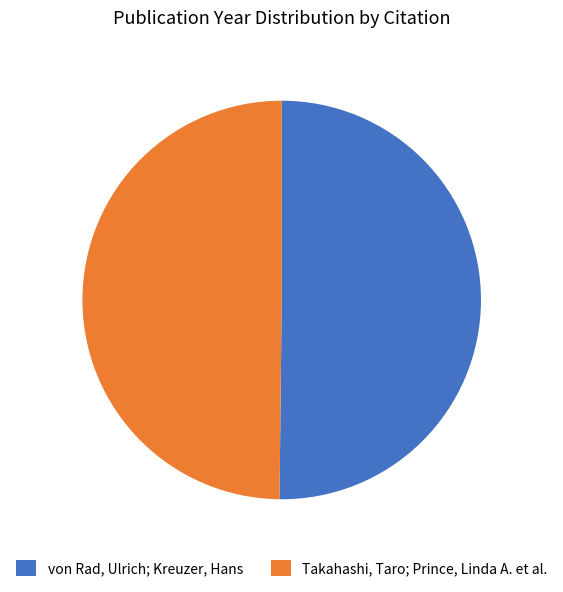

Combined, do von Rad, Ulrich; Kreuzer, Hans and Takahashi, Taro; Prince, Linda A. et al. account for over 50%?

Yes